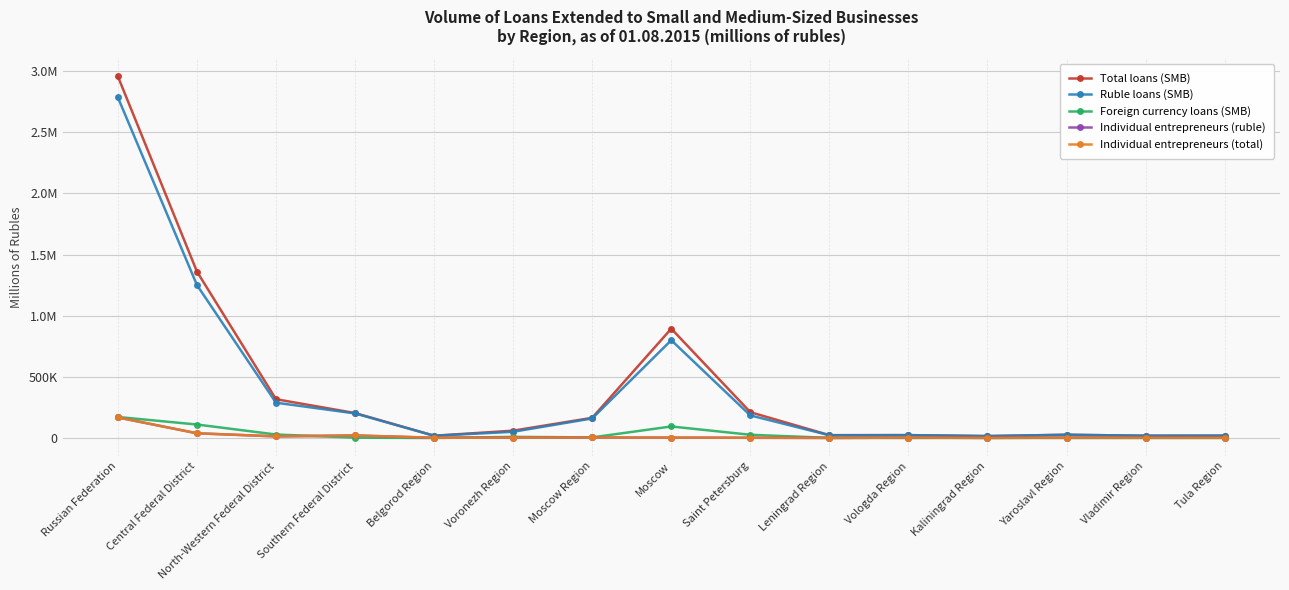

What is the sum of all Foreign currency loans (SMB) values?

450095